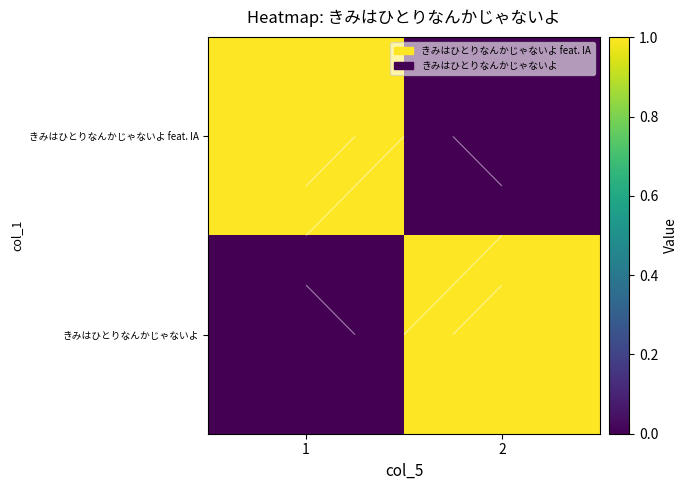

At which label is きみはひとりなんかじゃないよ feat. IA closest to 0?

2